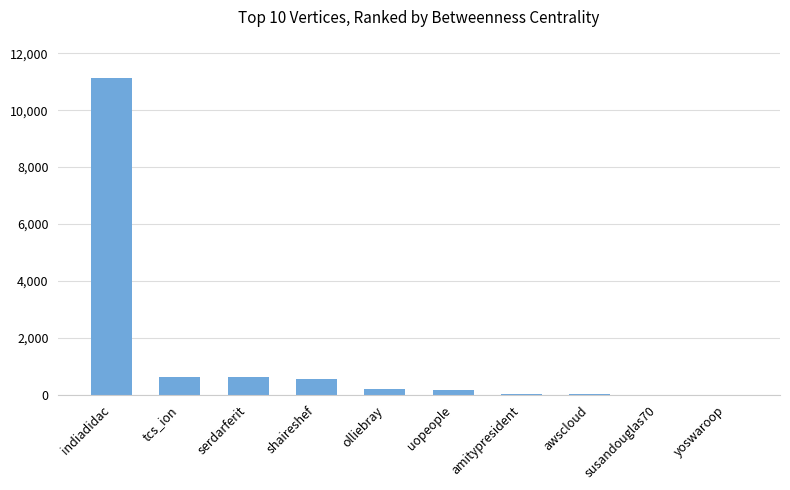

The value at shaireshef is 548.3. True or false?

True